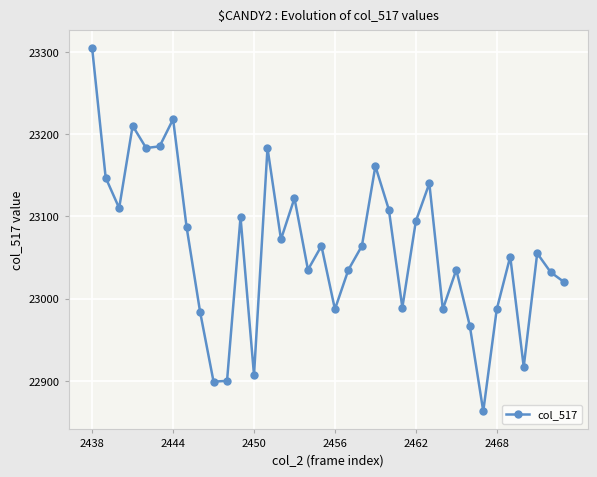

True or false: the data has more than 0 interior local peaks.

True